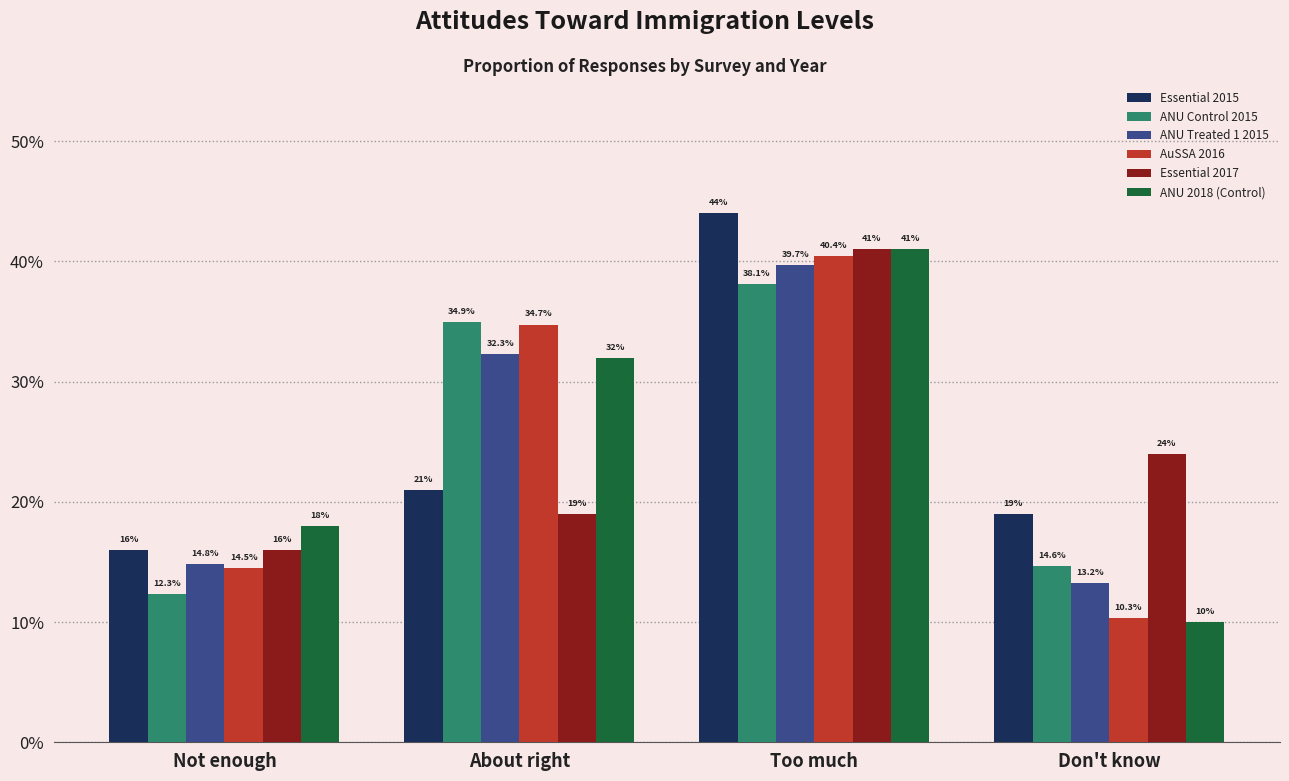

Which series changed the most between About right and Don't know?

AuSSA 2016